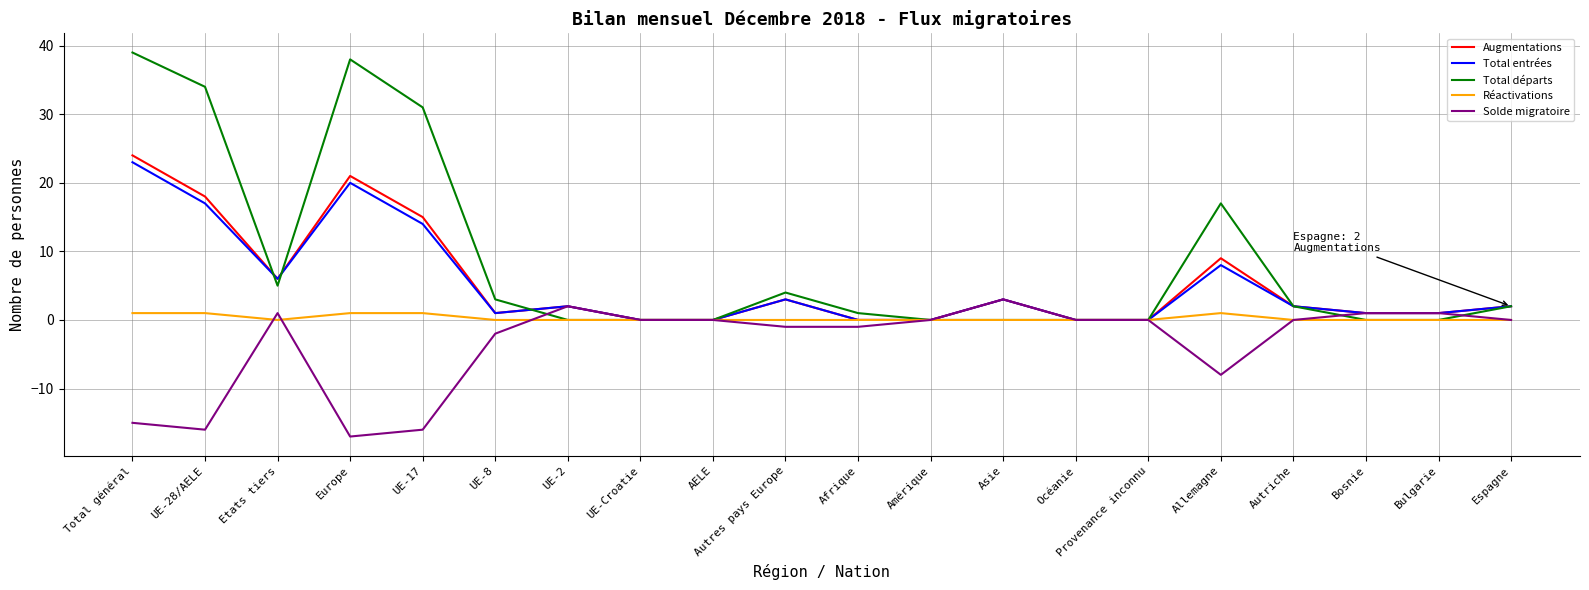

Which series has the largest range (max minus min)?

Total départs